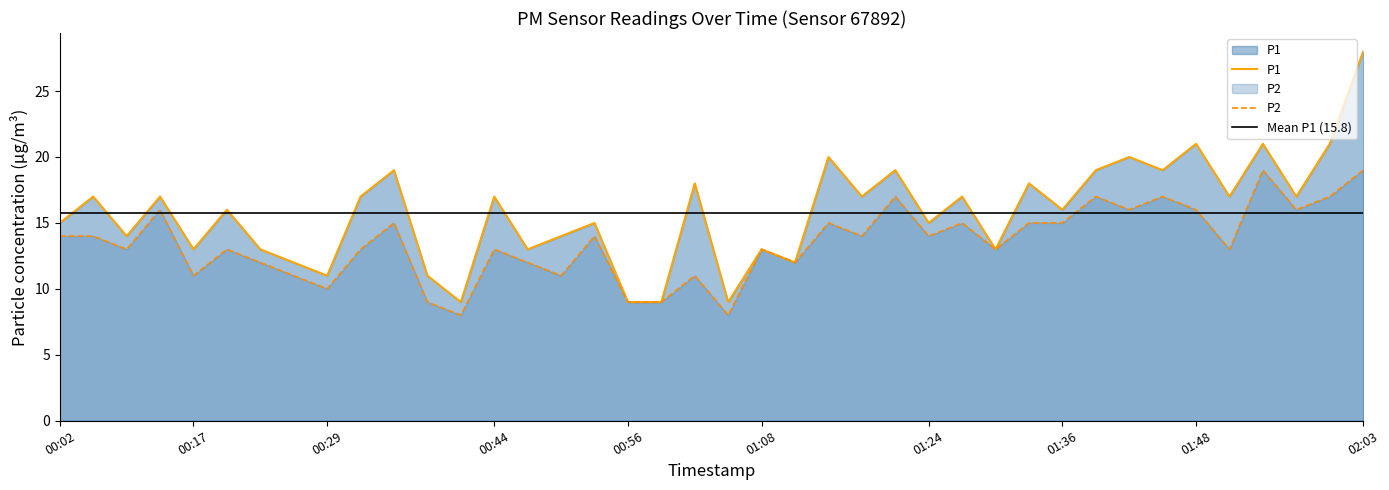

How many series are shown in this chart?

2